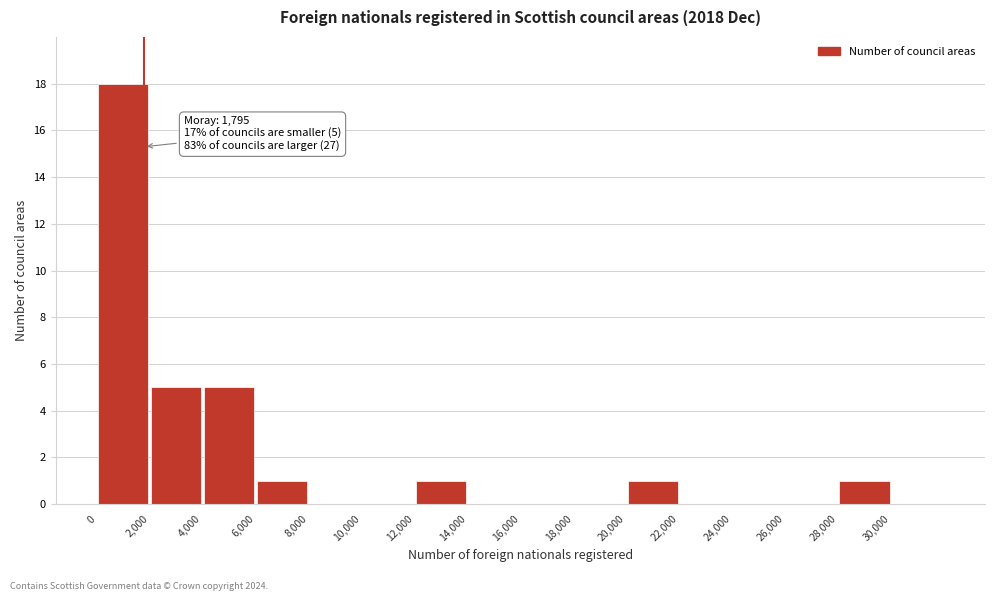

Which range on the x-axis has the tallest bar?

0 to 2000